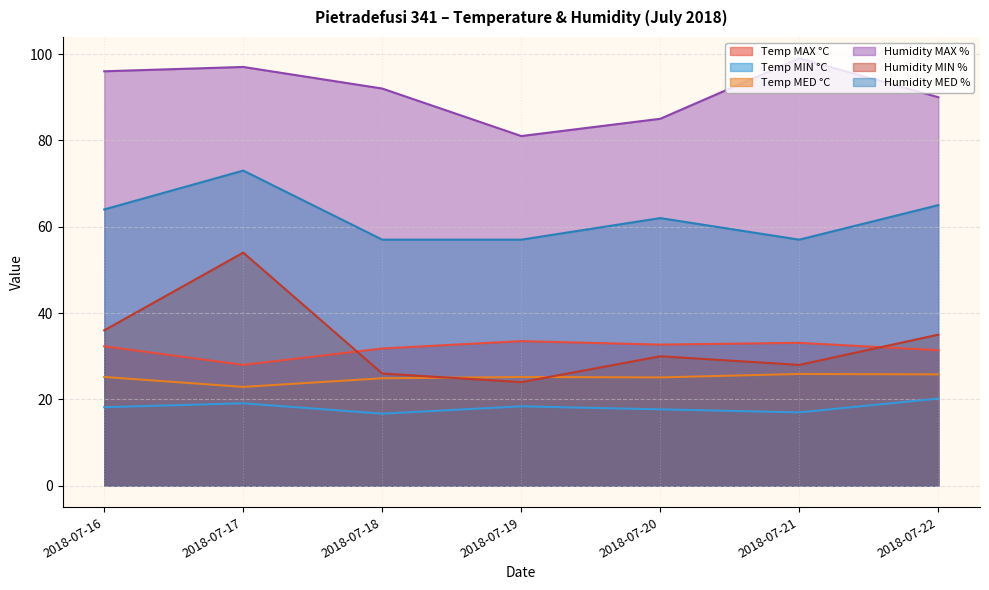

What is the total value across all series at 2018-07-16?

271.7